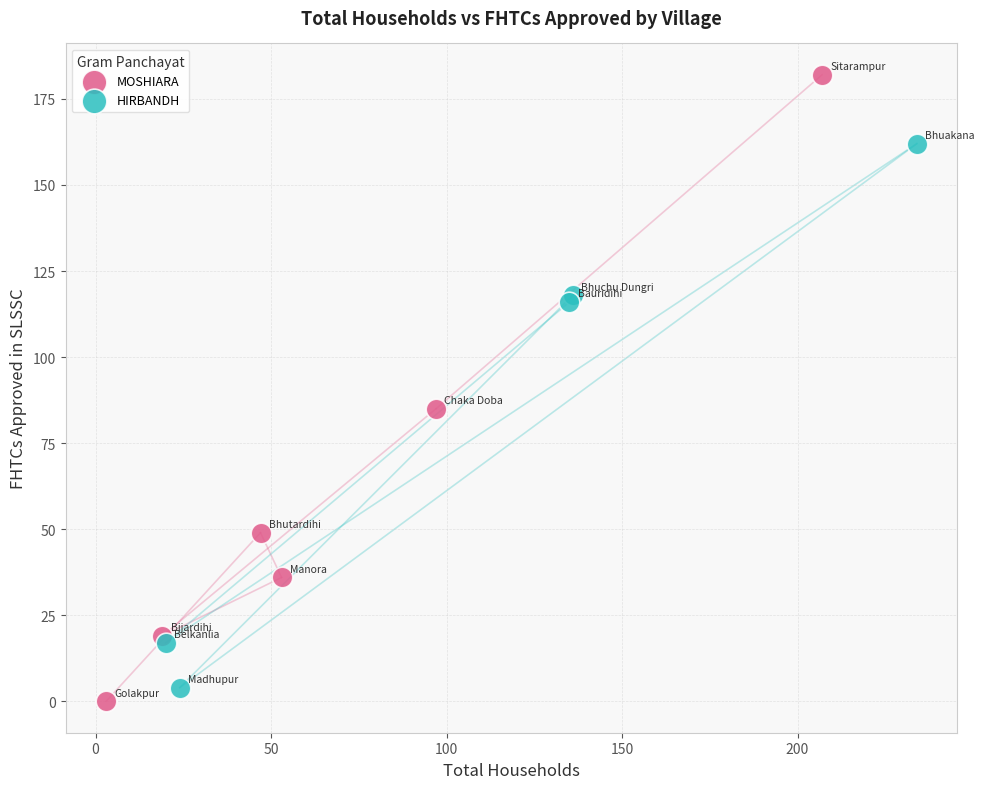

What are all the series names shown in the legend?

MOSHIARA, HIRBANDH